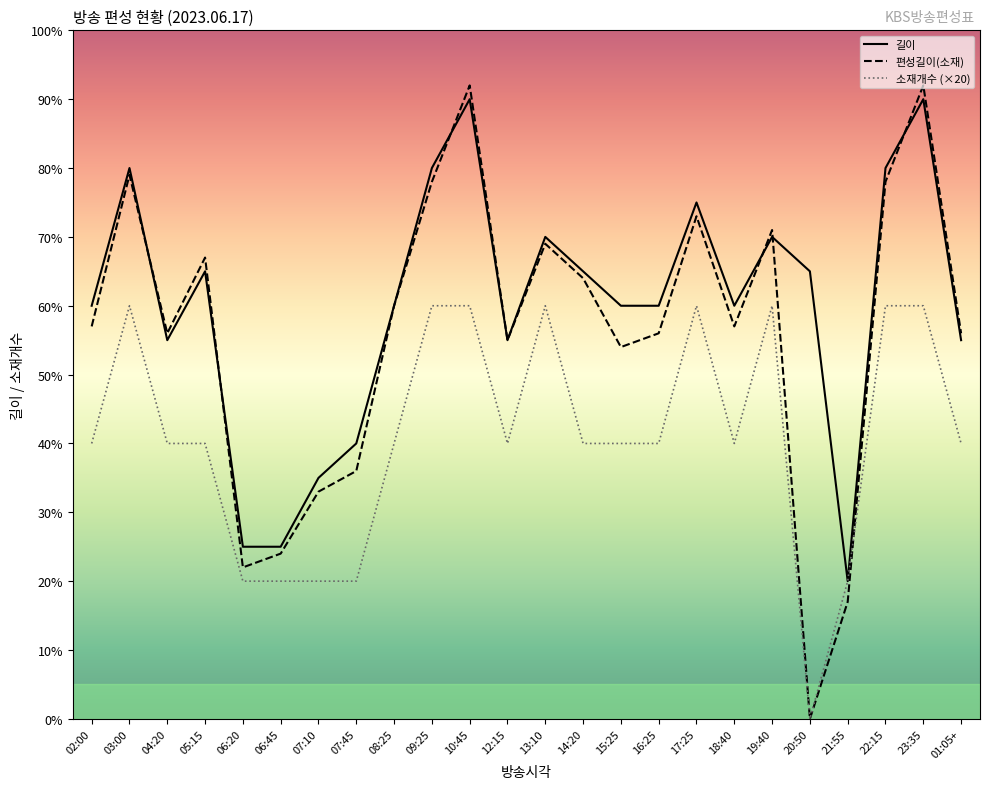

List the series in order of their overall mean, highest first.

길이, 편성길이(소재), 소재개수 (×20)